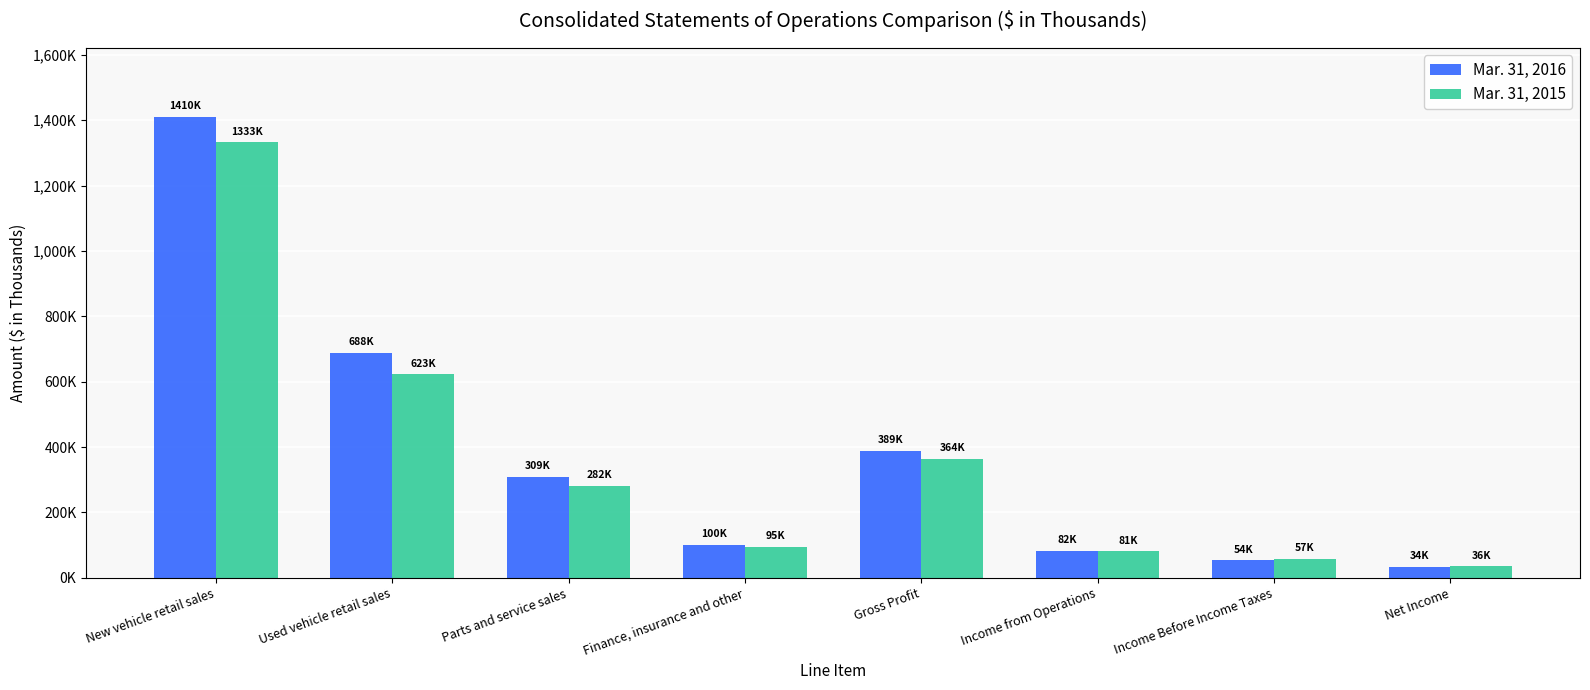

At New vehicle retail sales, list the series in order from largest to smallest.

Mar. 31, 2016, Mar. 31, 2015